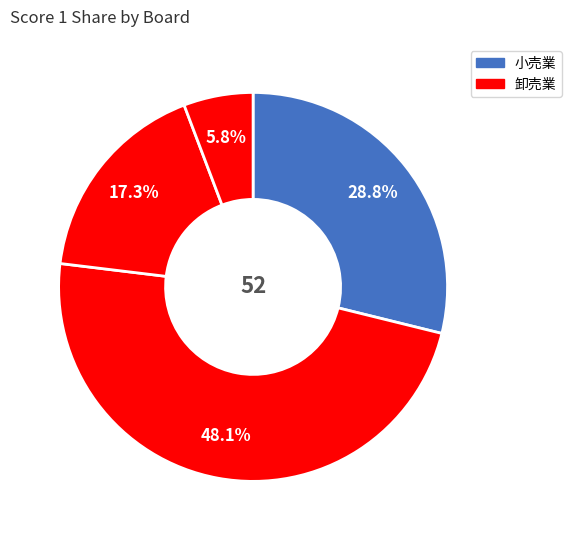

Rank the categories by value from lowest to highest.

Board 4, Board 3, Board 1, Board 2